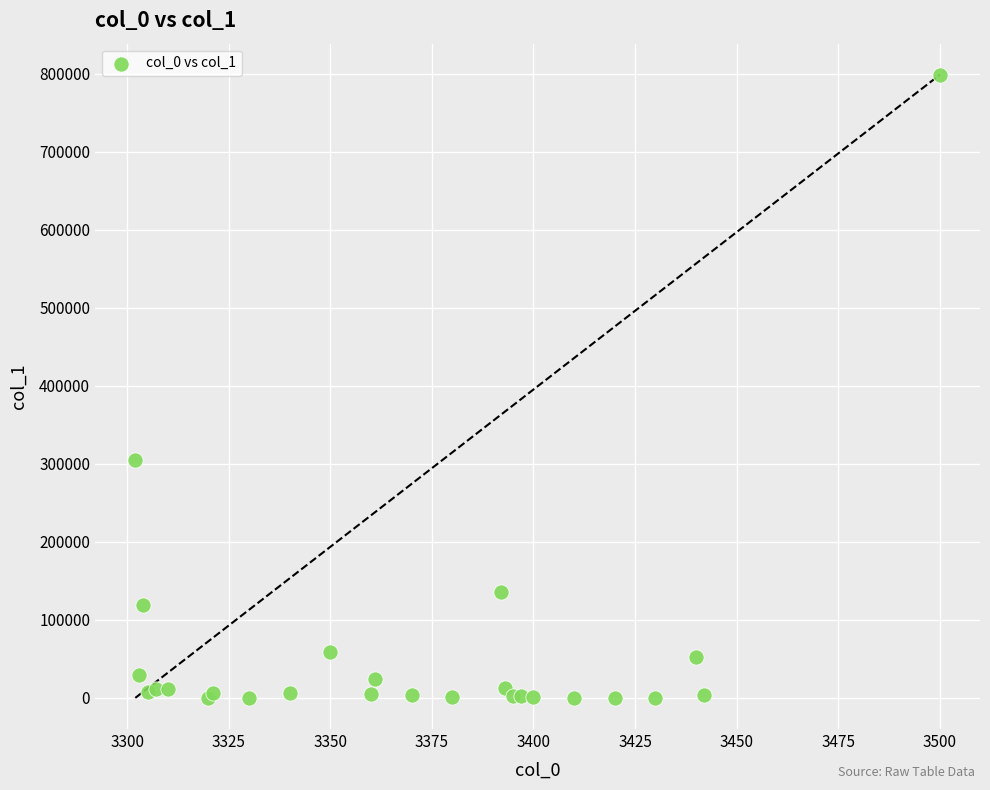

What Y value in the scatter plot is closest to 399304?

304270